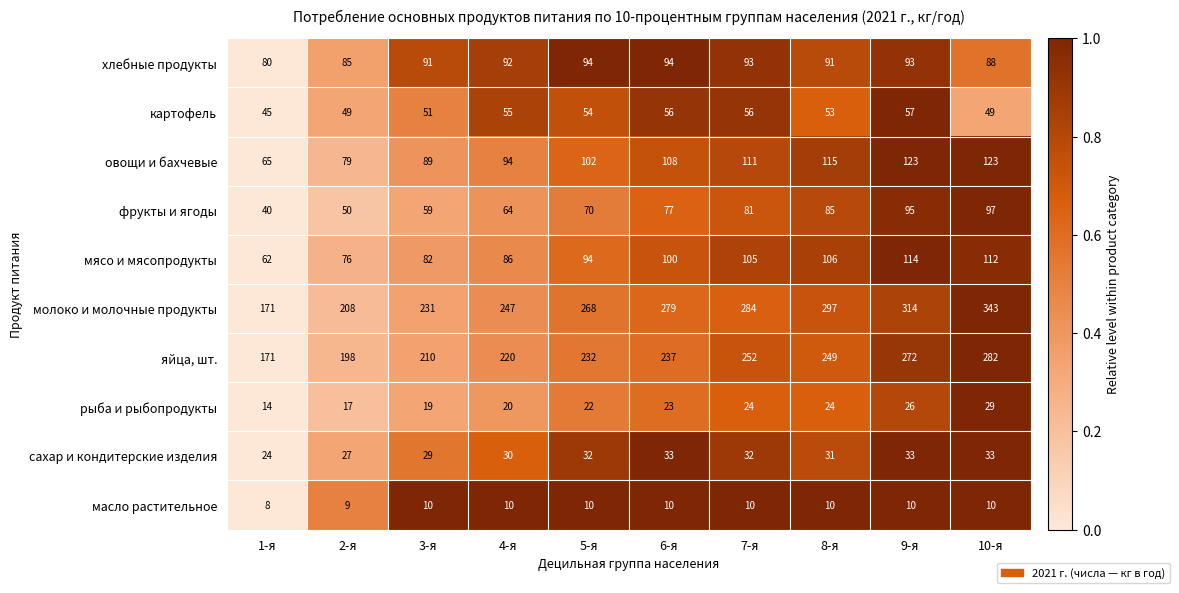

Count the number of categories in the chart.

10